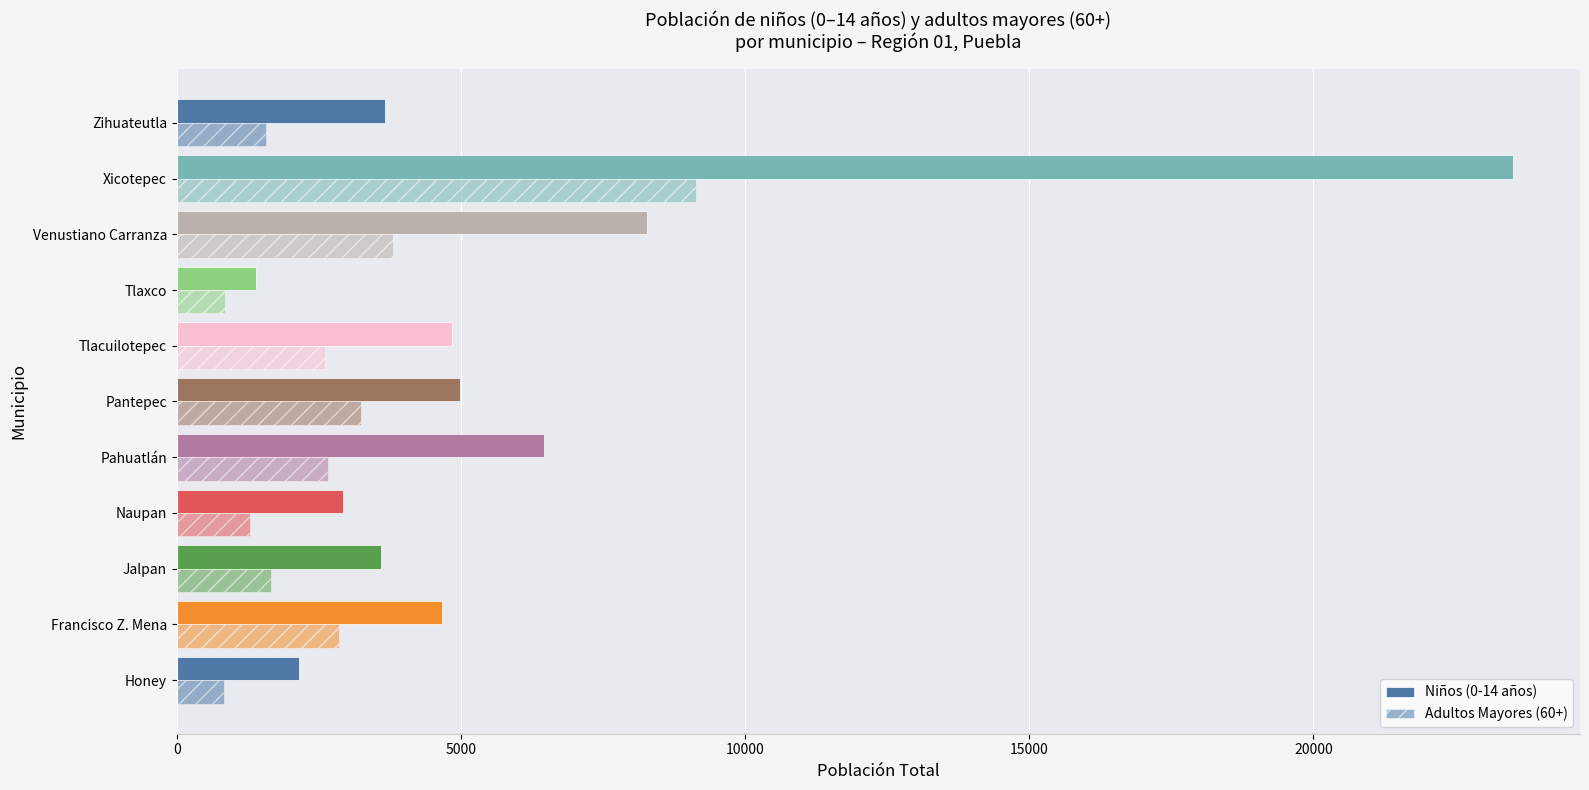

Which series has the largest range (max minus min)?

Niños (0-14 años)